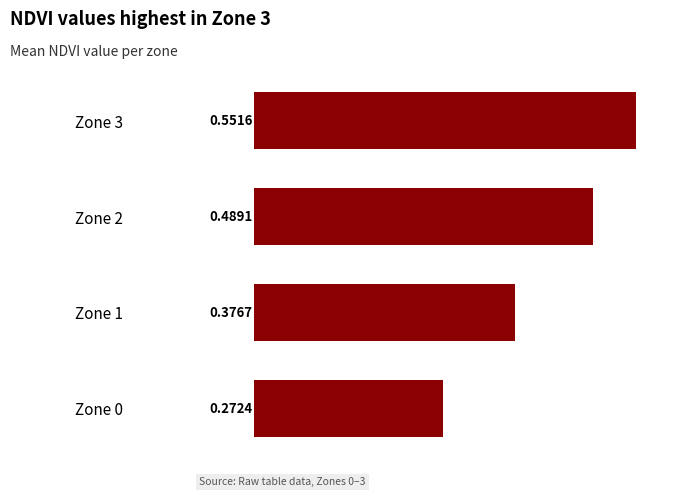

Count the values in the range 0 to 1.

4